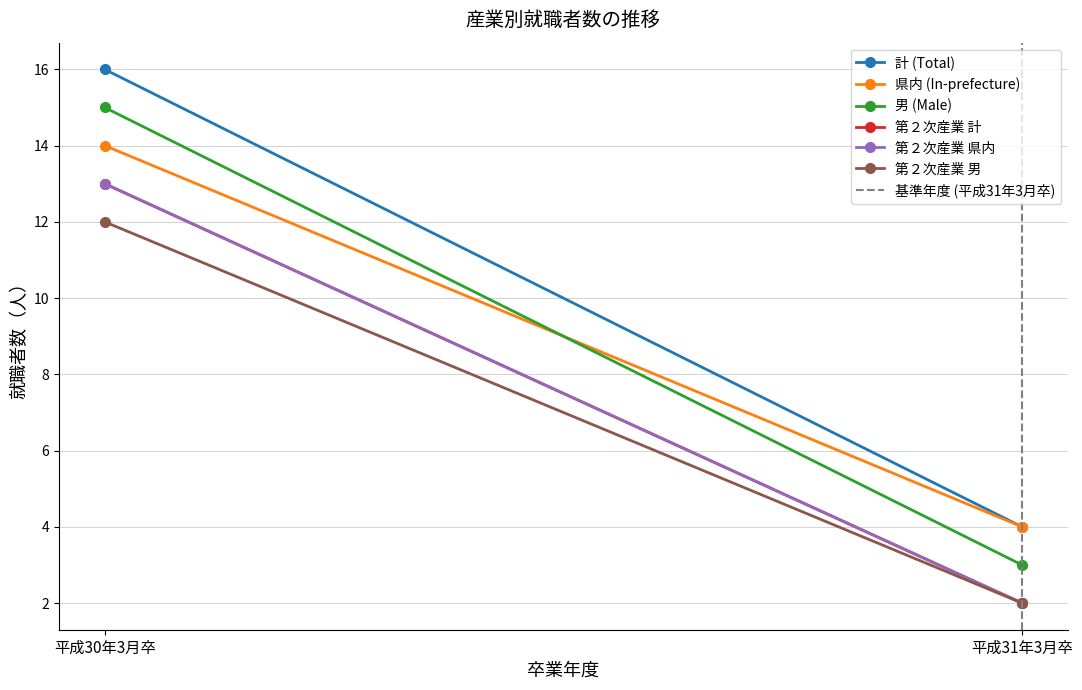

What is the maximum value shown in the chart?

16